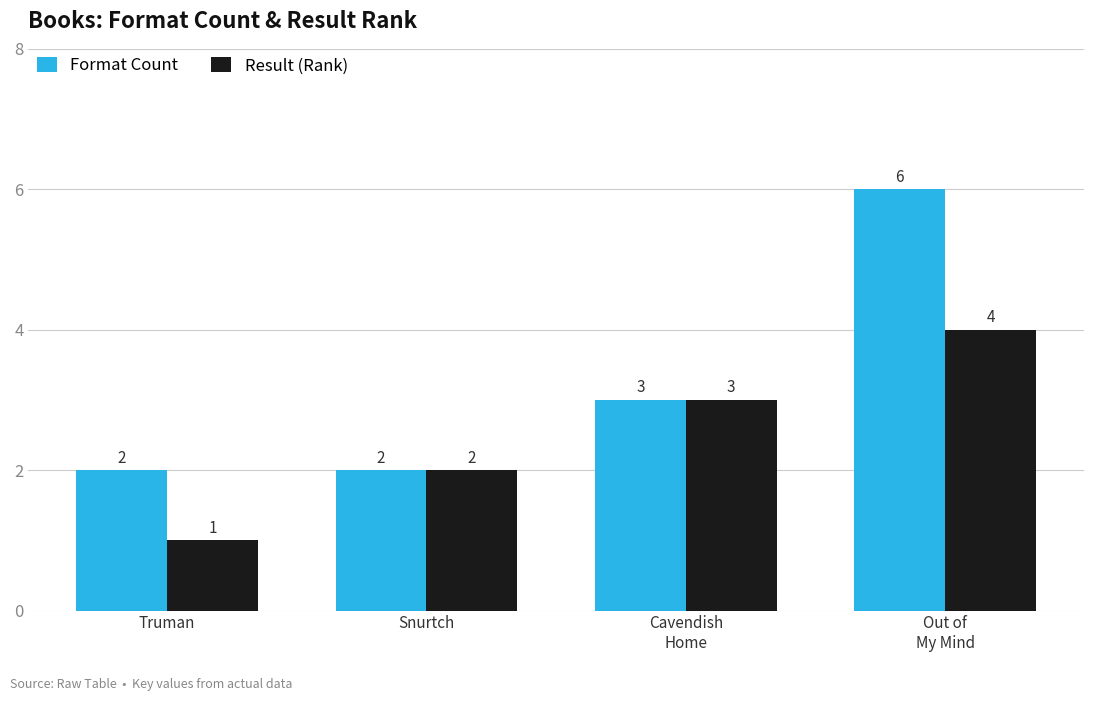

What is the label of the 3rd bar from the right?

Snurtch